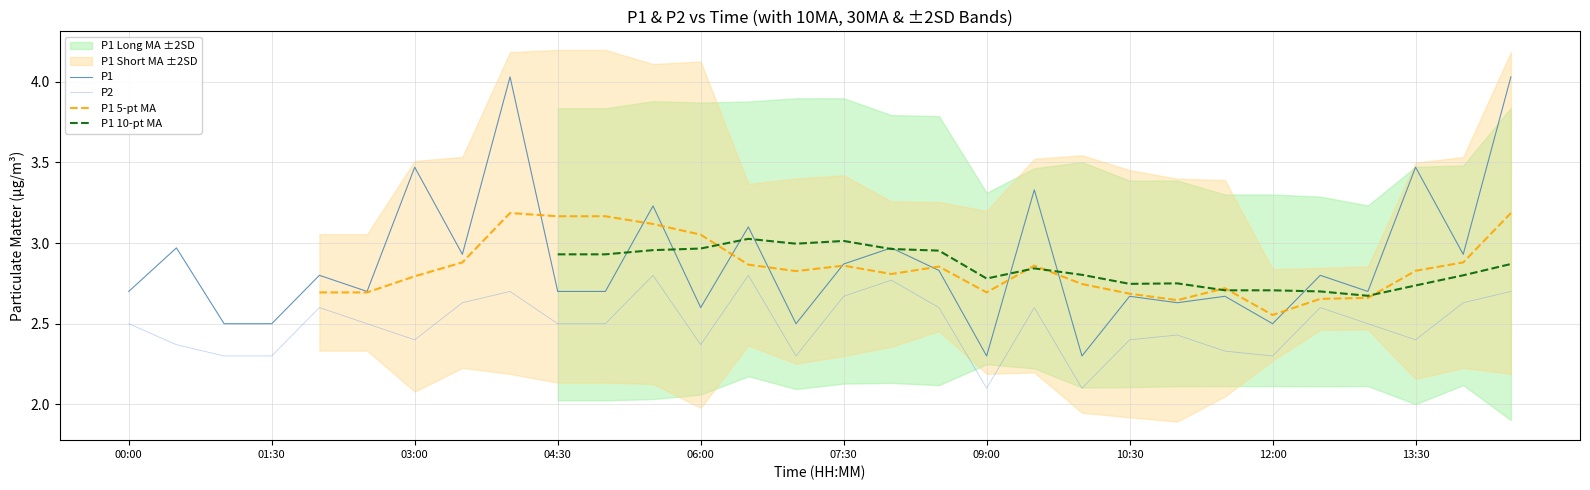

The P2 series shows 2.5 at 00:00. True or false?

True